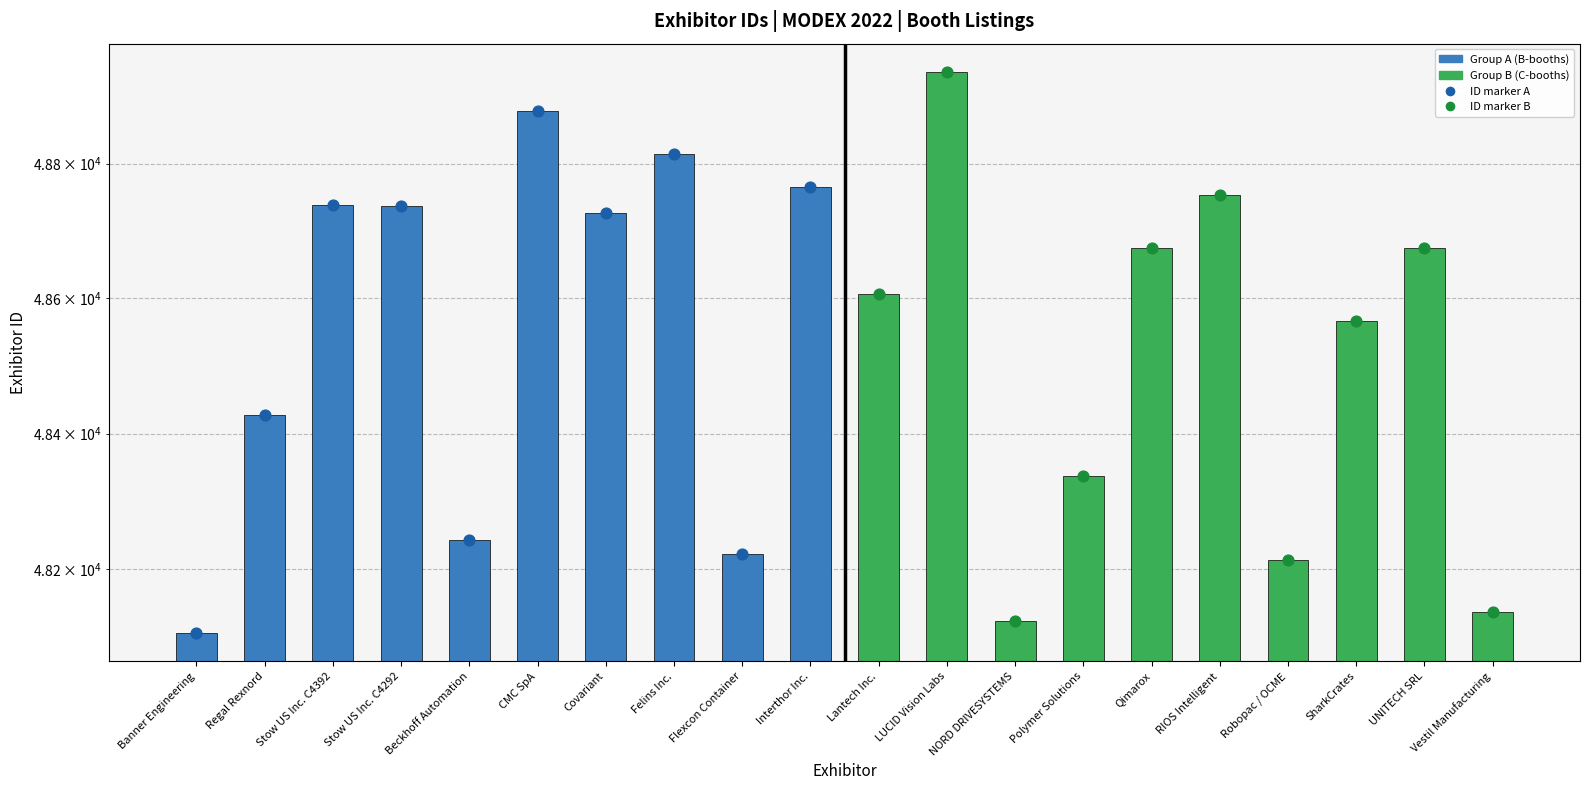

What is the ratio of the value at Covariant to the value at Vestil Manufacturing?

1.0